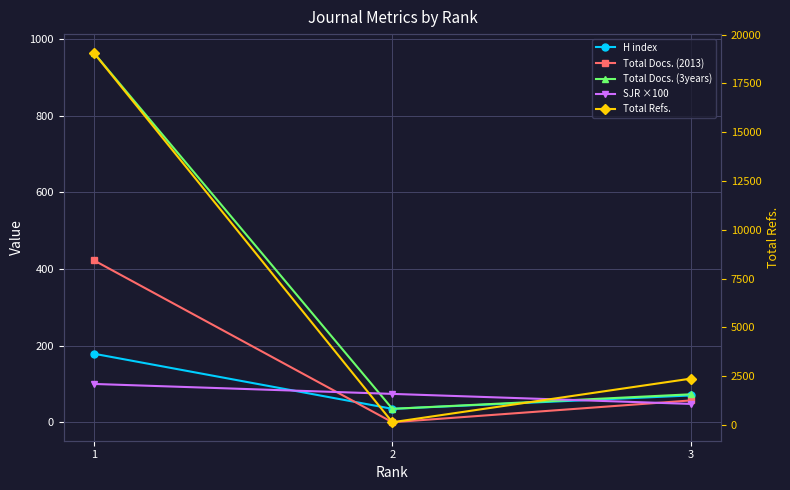

What is the total value across all series at 1?

20750.0